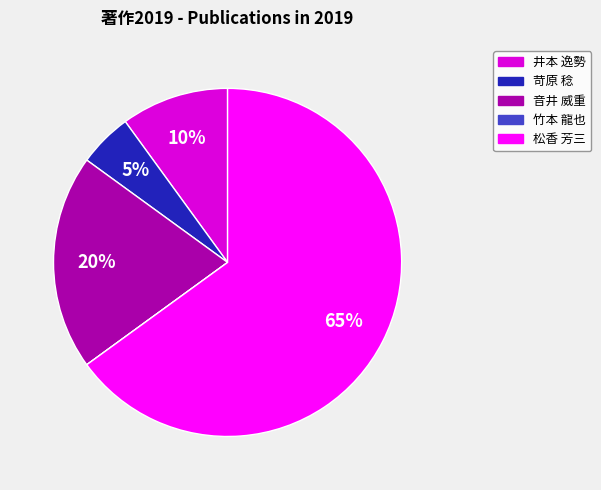

Which category has the biggest portion of the pie?

松香 芳三